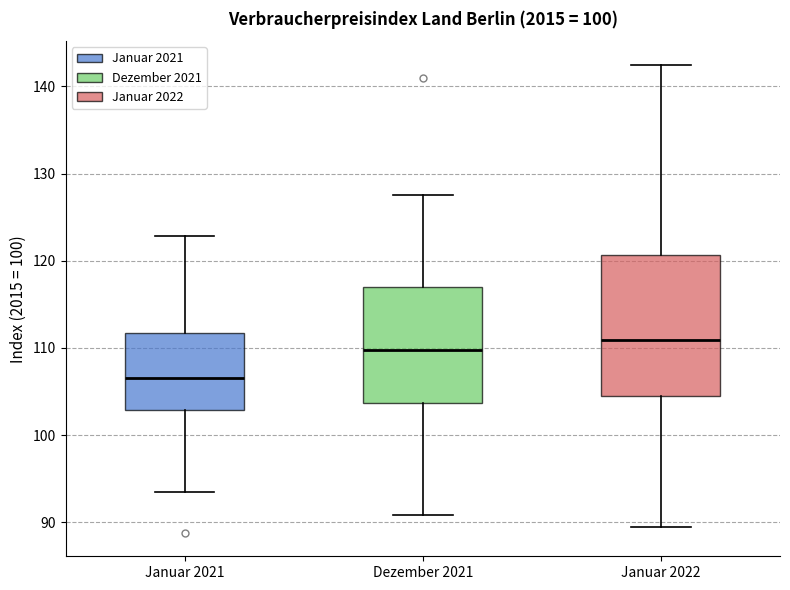

Reading left to right, read every box against the y-axis: the position of its median line, the range the box covers, and the ends of its whiskers. The values are not printed on the chart, so give them approximately, as read against the axis.

Januar 2021: median 107, box 103 to 112, whiskers 94 to 123
Dezember 2021: median 110, box 104 to 117, whiskers 91 to 128
Januar 2022: median 111, box 105 to 121, whiskers 90 to 143